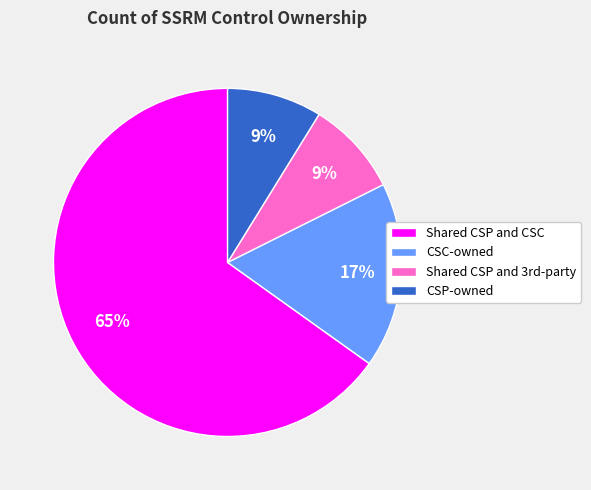

Which slice represents more than half of the pie?

Shared CSP and CSC